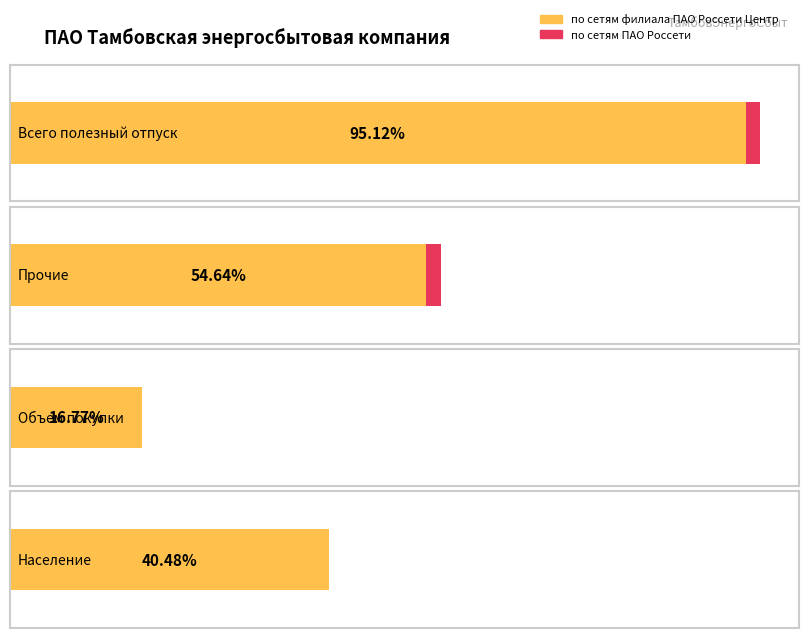

Reading right to left, transcribe all the data shown in this chart.

по сетям филиала ПАО Россети Центр: 36430916.6	15096180.7	47481919.2	83912835.8
по сетям ПАО Россети: 0.0	0.0	1697715.3	1697715.3